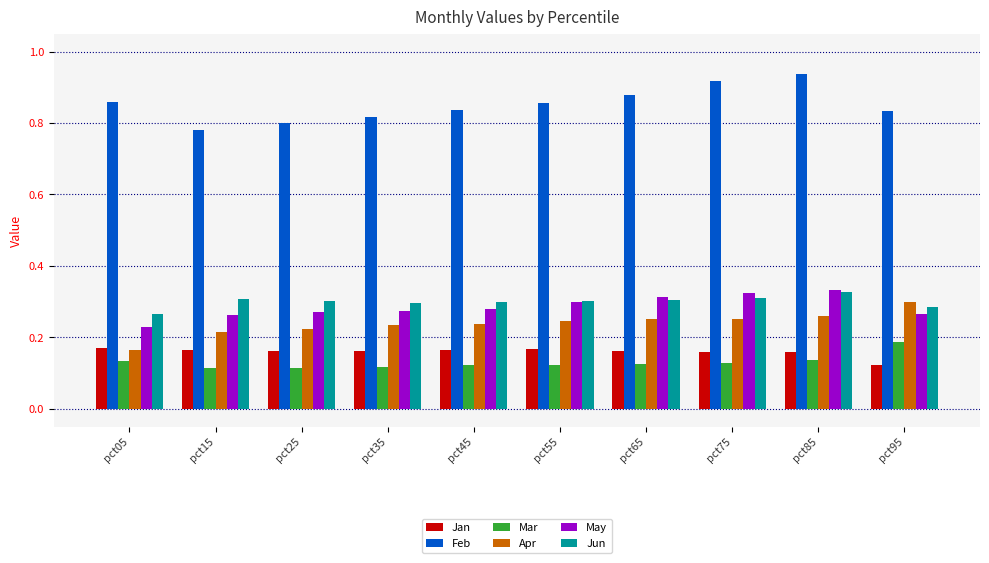

At which label is May closest to 0?

pct05